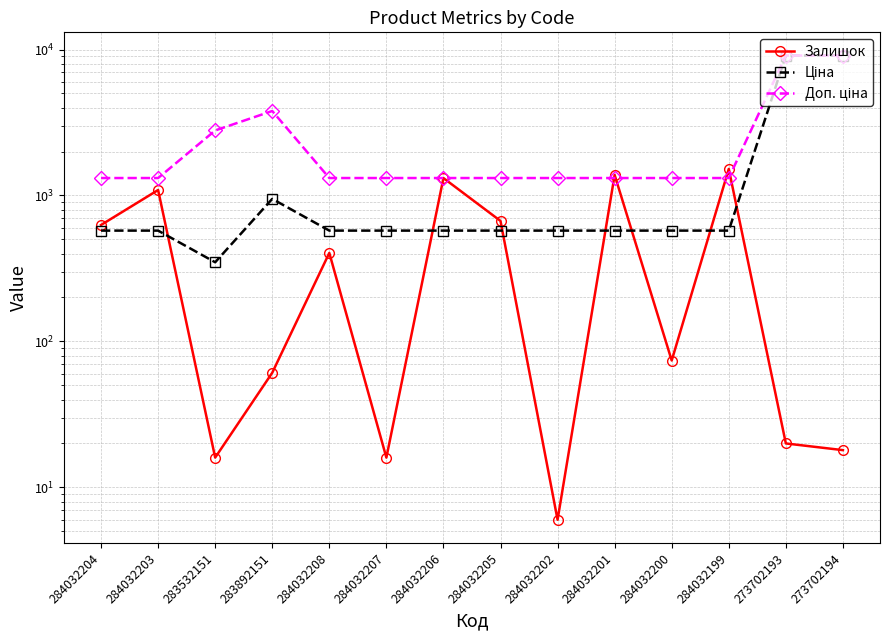

The value of Залишок at 283532151 is 16.0. True or false?

True